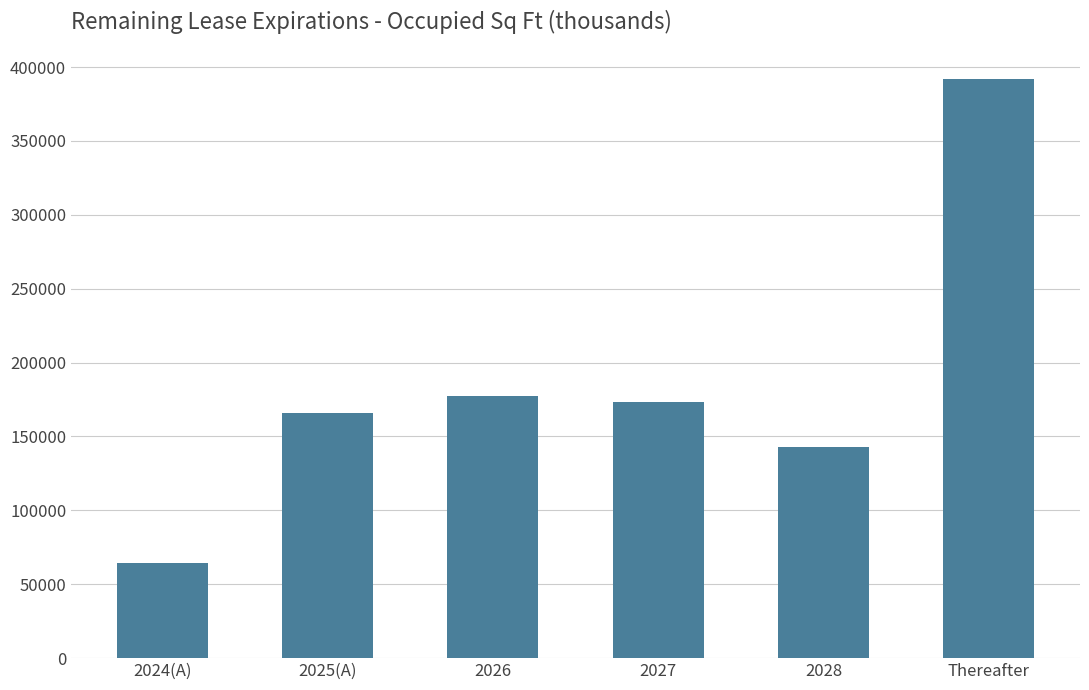

What is the change in value from 2025(A) to 2027?

+7396